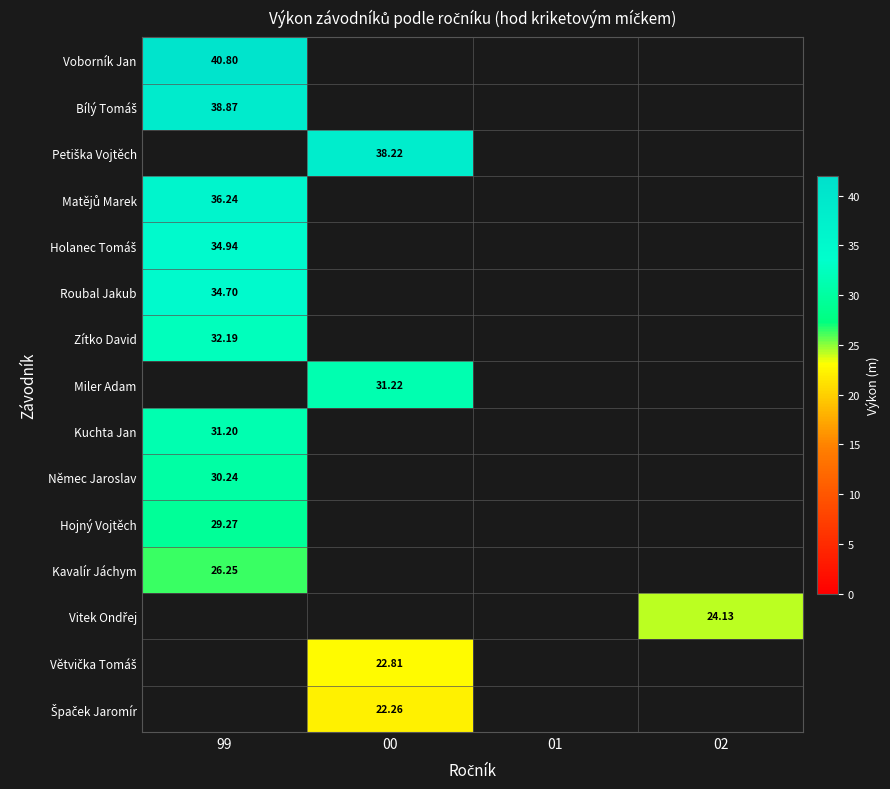

Which label corresponds to the smallest value in the chart?

00